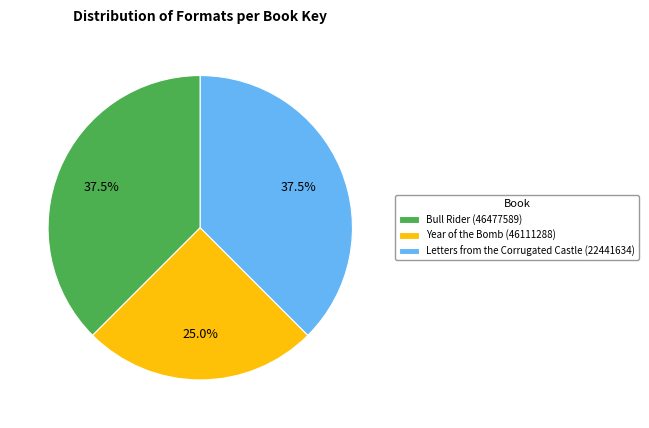

Is the sum of Letters from the Corrugated Castle (22441634) and Bull Rider (46477589) greater than half?

Yes